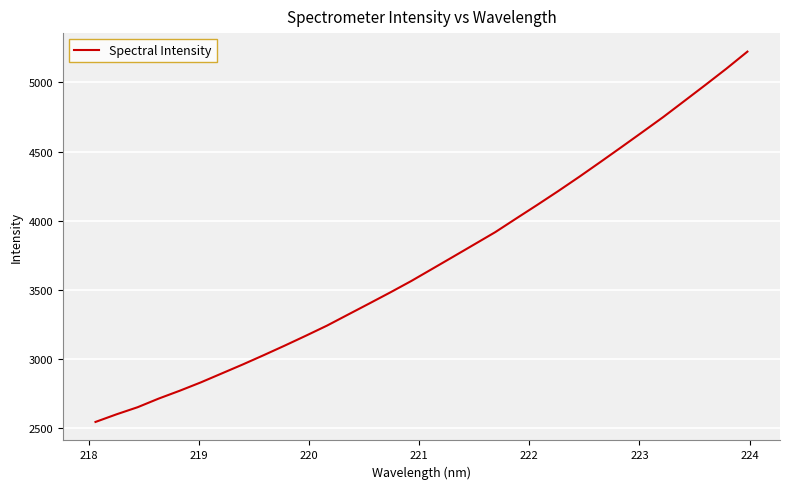

What is the greatest value displayed?

5222.1